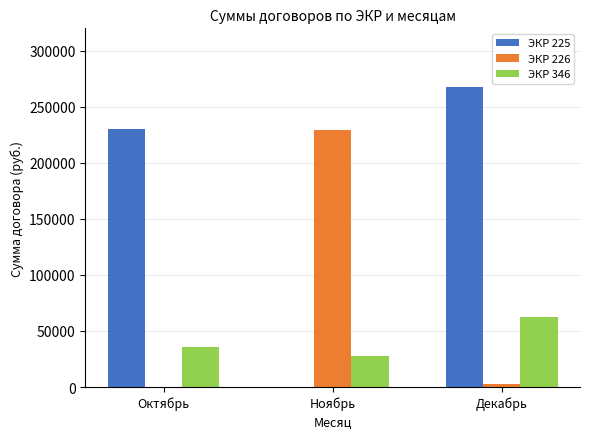

What is the maximum value for ЭКР 226?

229500.0